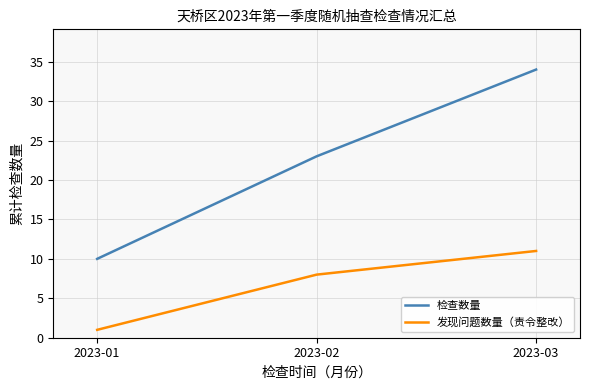

How many 发现问题数量（责令整改） values are between 1 and 11?

3